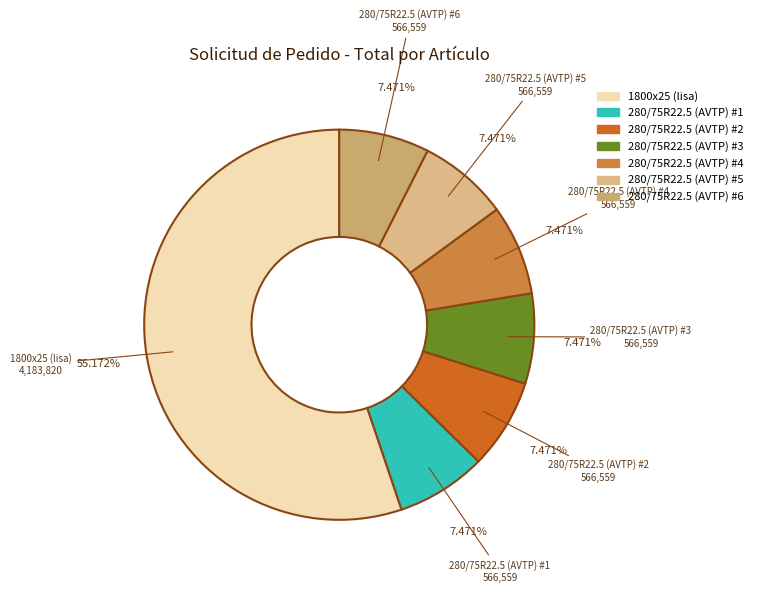

How many slices are in this pie chart?

7